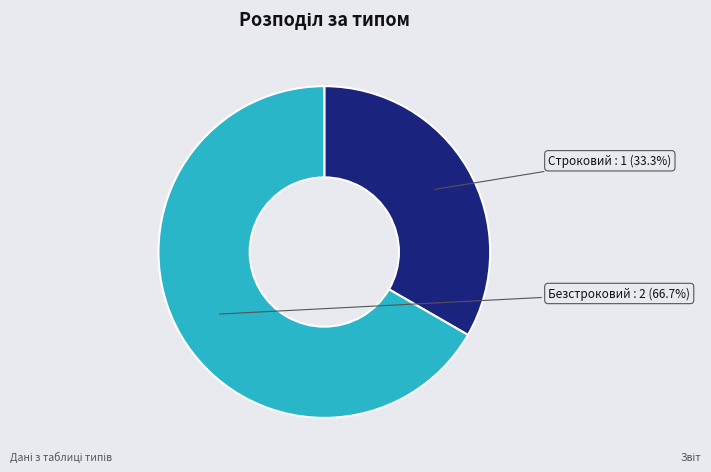

Is there any slice that represents more than half of the pie?

Yes